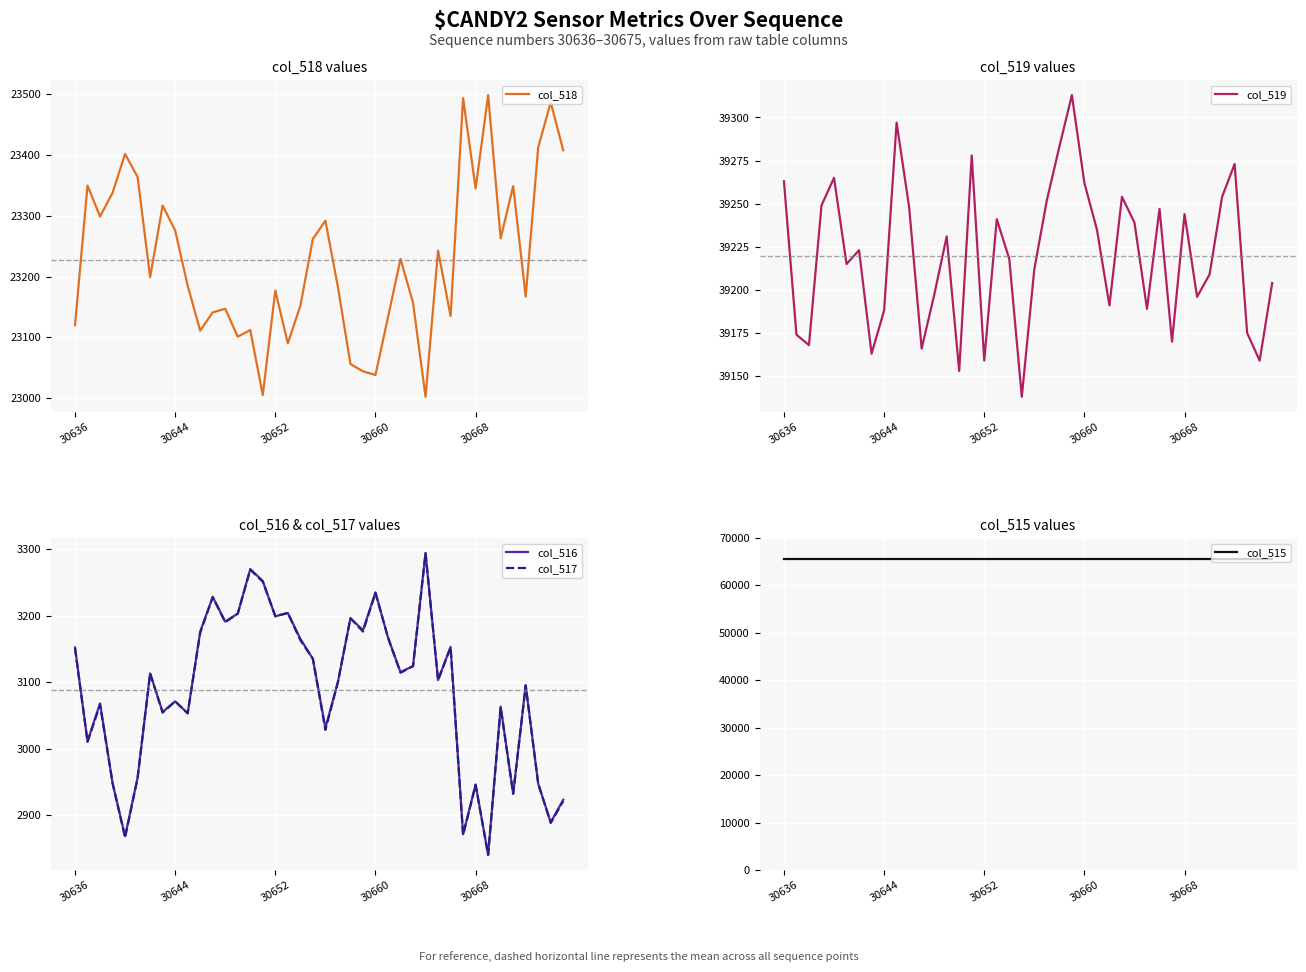

True or false: col_517 and col_519 intersect in this chart.

False